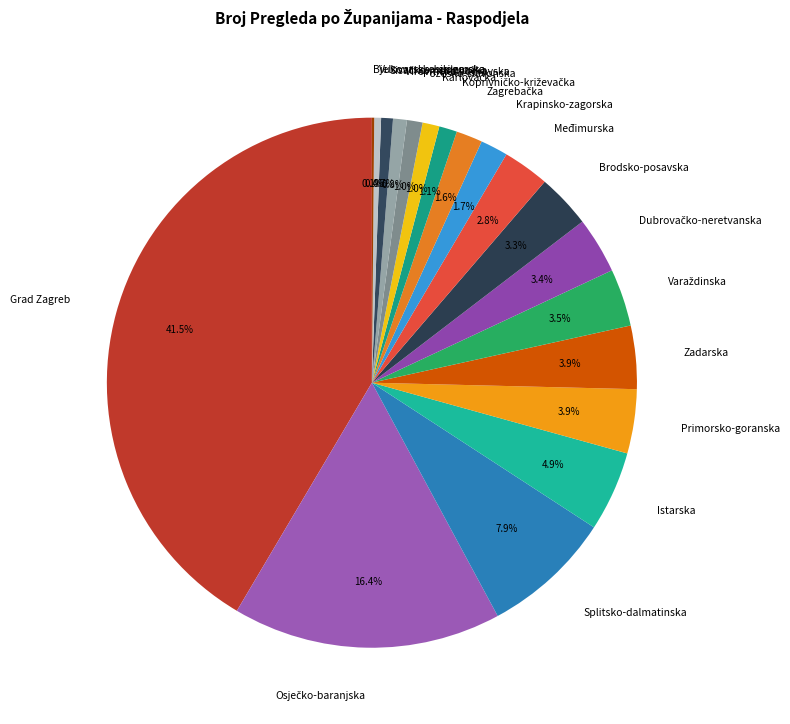

What is the largest slice in the pie chart?

Grad Zagreb